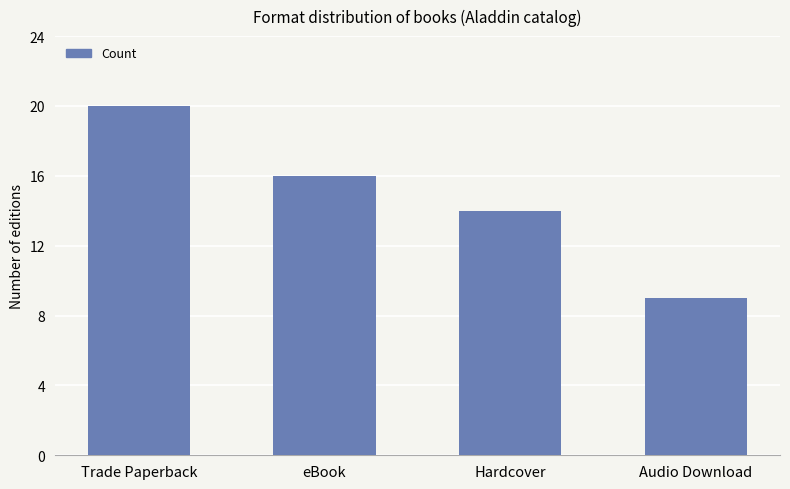

Which has a higher value, eBook or Hardcover?

eBook